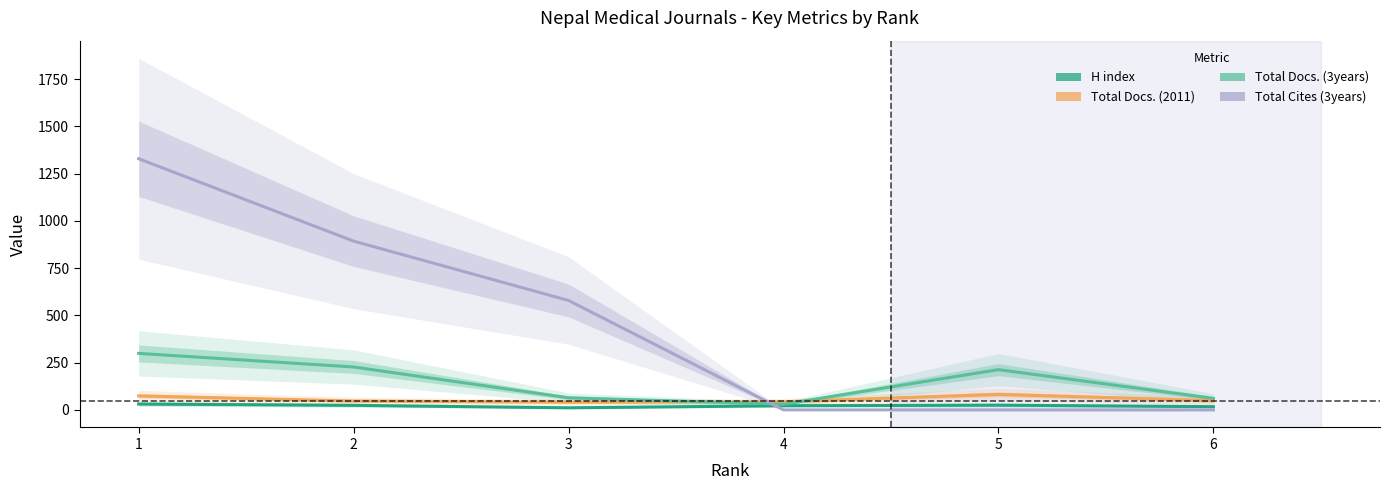

What is the value of the Total Docs. (3years) point at the 2nd from the left?

227